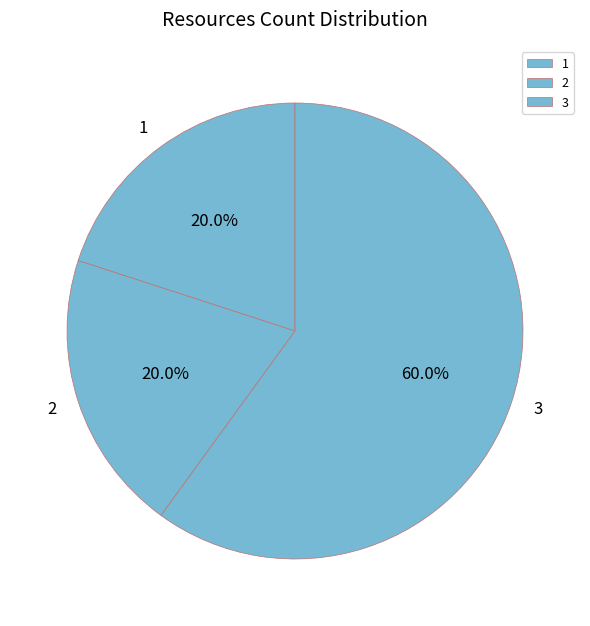

What percentage is NOT represented by 1?

80.0%